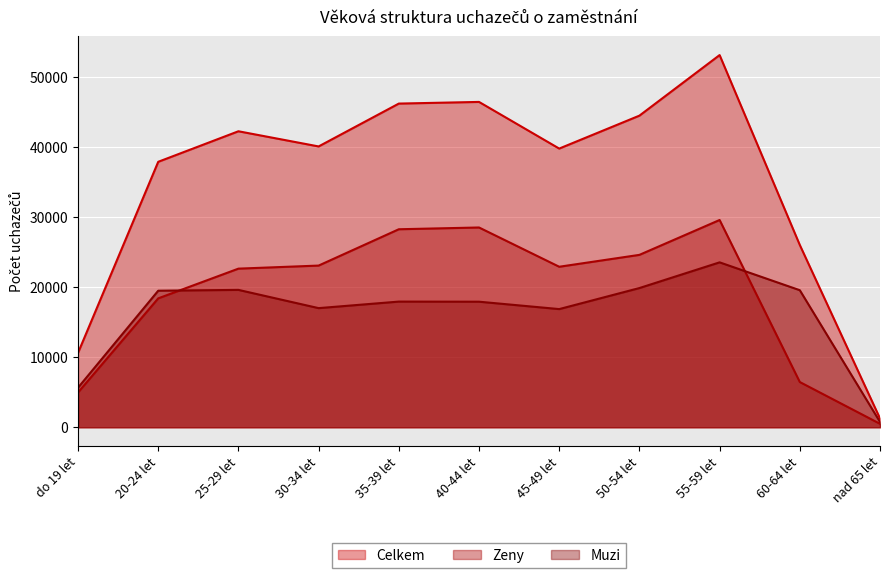

List the series in order of their overall mean, lowest first.

Muzi, Zeny, Celkem